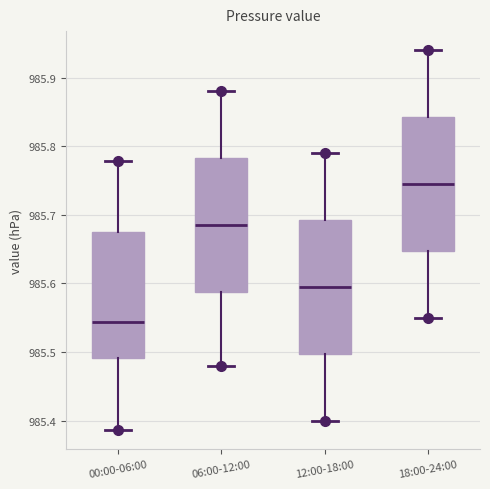

Reading left to right, read every box against the y-axis: the position of its median line, the range the box covers, and the ends of its whiskers. The values are not printed on the chart, so give them approximately, as read against the axis.

00:00-06:00: median 985.54, box 985.49 to 985.67, whiskers 985.39 to 985.78
06:00-12:00: median 985.69, box 985.59 to 985.78, whiskers 985.48 to 985.88
12:00-18:00: median 985.60, box 985.50 to 985.69, whiskers 985.40 to 985.79
18:00-24:00: median 985.75, box 985.65 to 985.84, whiskers 985.55 to 985.94